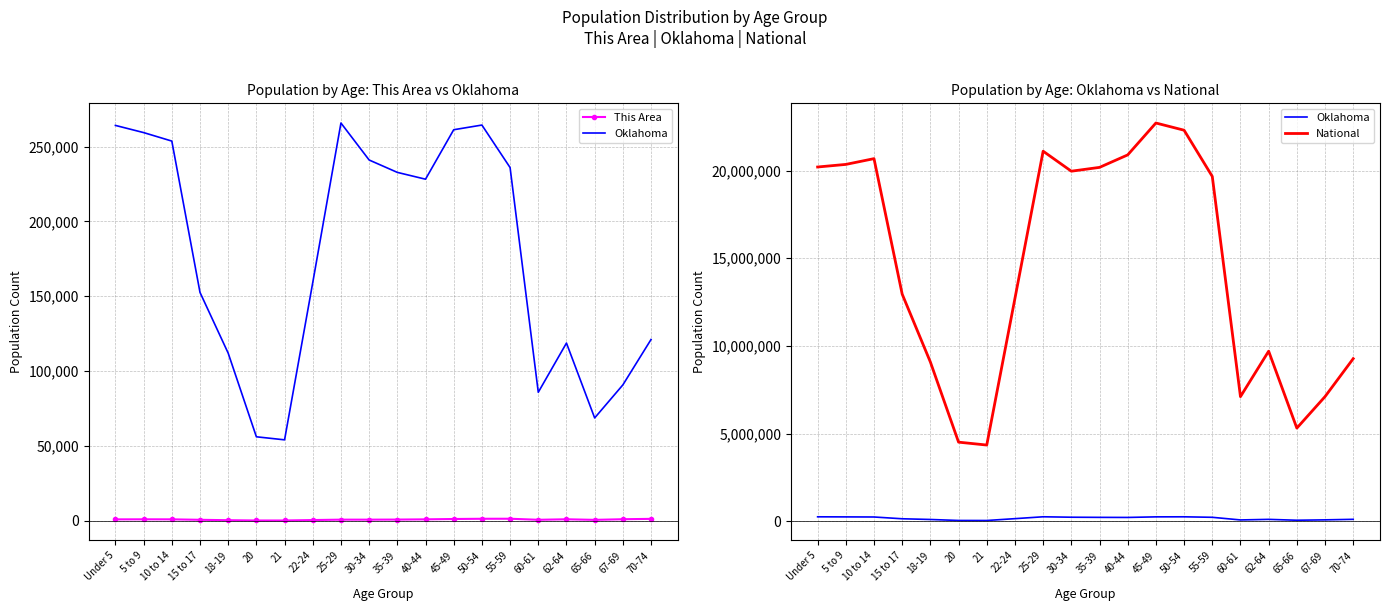

Which series changed the most between 22-24 and 35-39?

National